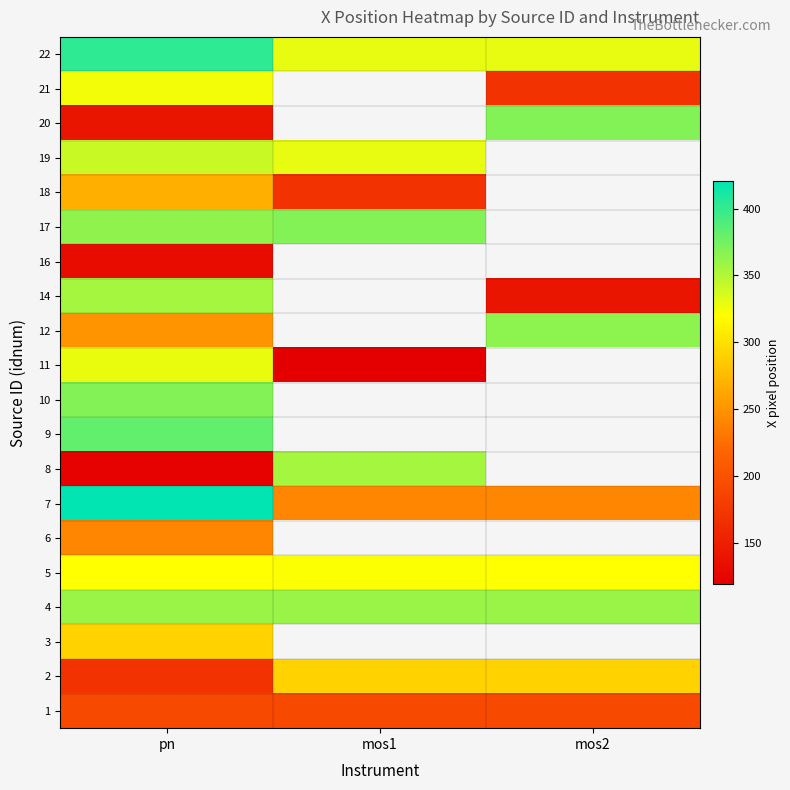

Rank the series by their maximum value, from highest to lowest.

7, 22, 9, 20, 10, 17, 12, 4, 14, 8, 19, 11, 21, 5, 2, 3, 18, 6, 1, 16